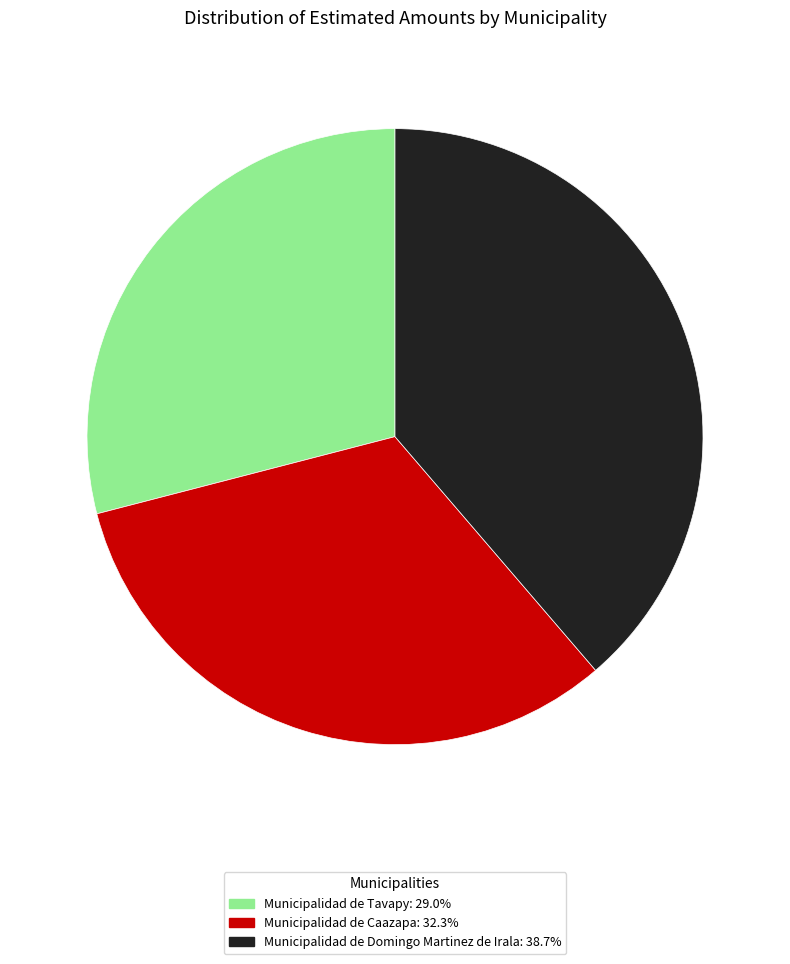

Approximately how many times larger is the value at Municipalidad de Caazapa compared to Municipalidad de Tavapy?

1.1